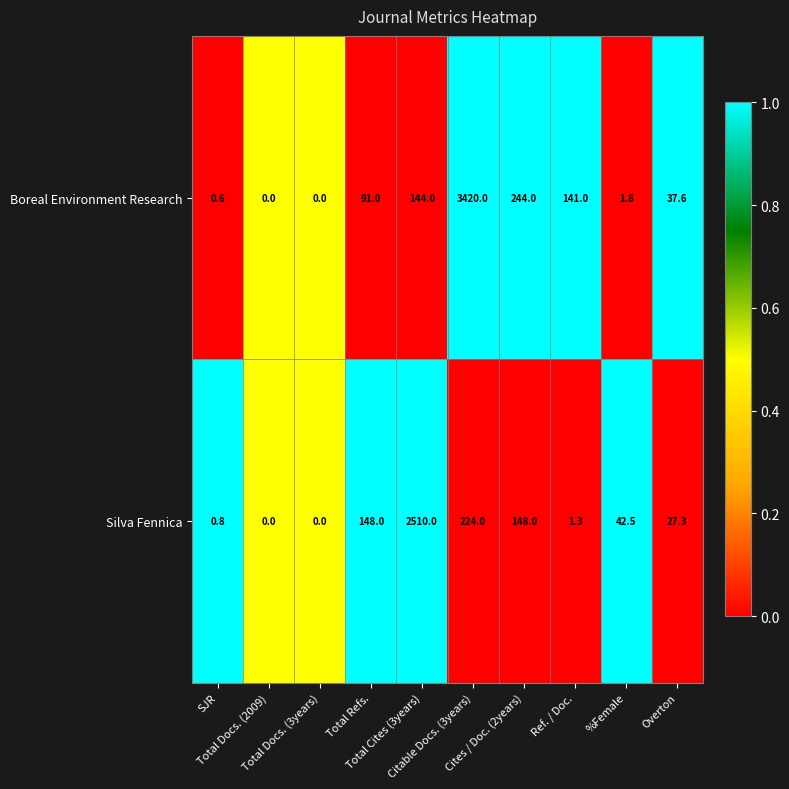

Which series has the largest total across all categories?

Boreal Environment Research